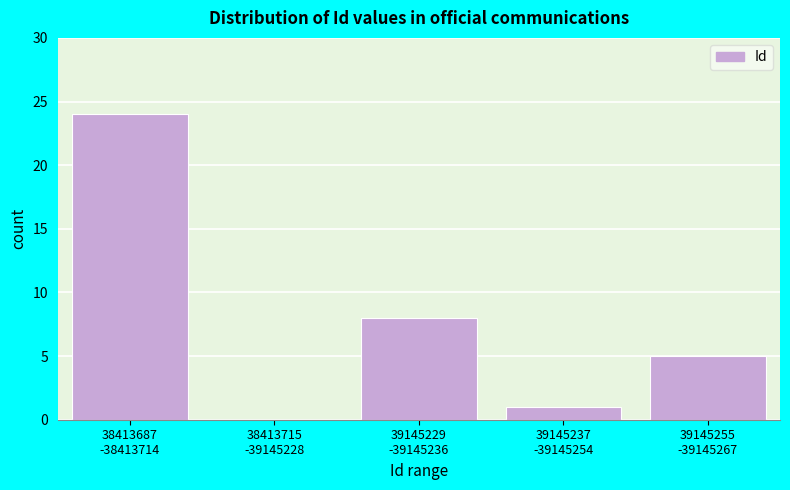

What is the sum of all values?

38